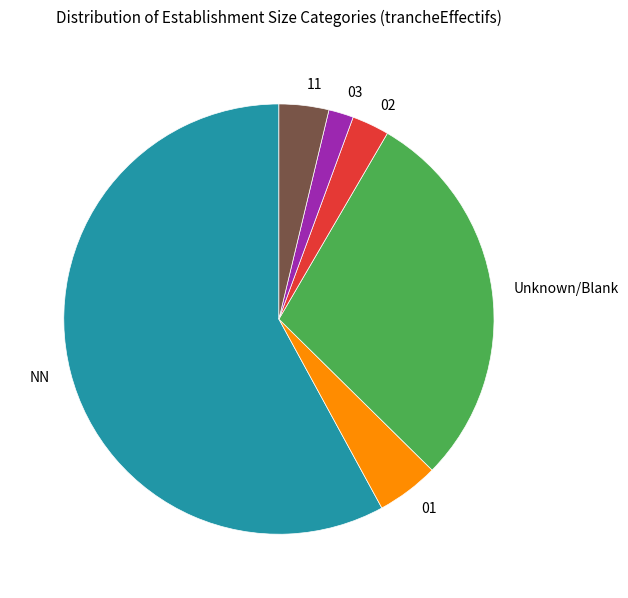

True or false: NN accounts for 65% of the total.

False